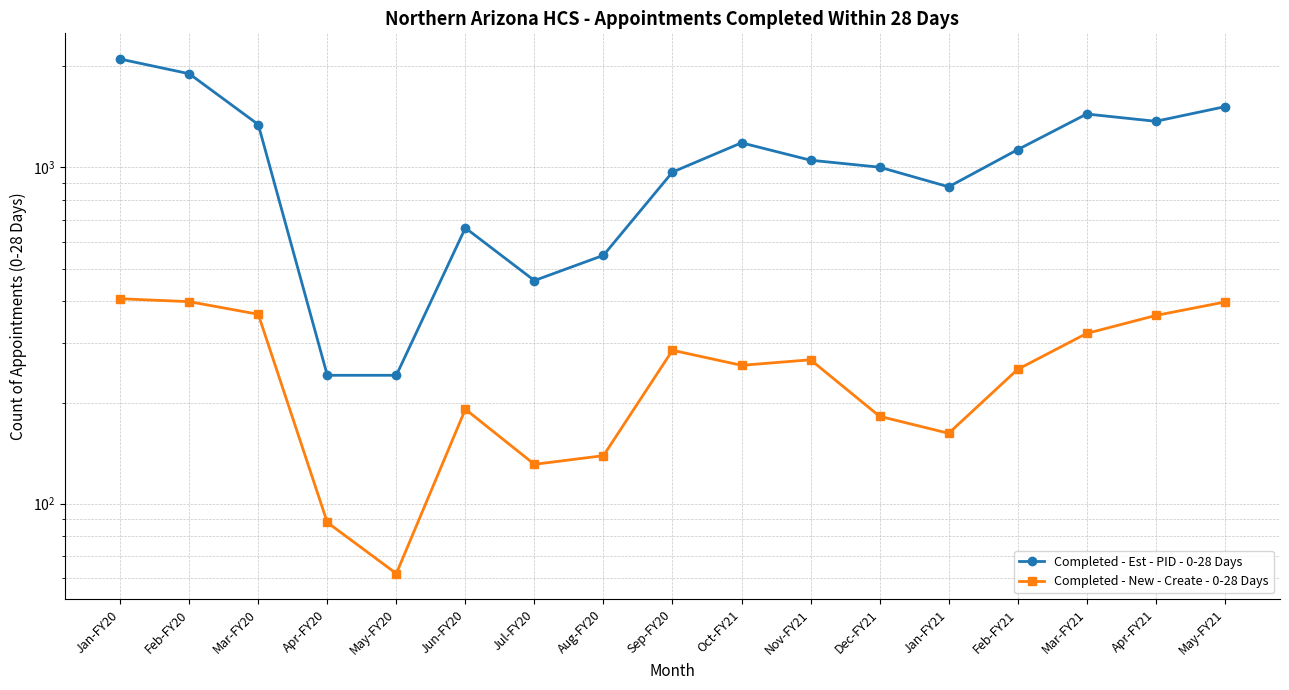

At how many categories does at least one series exceed 1545?

2